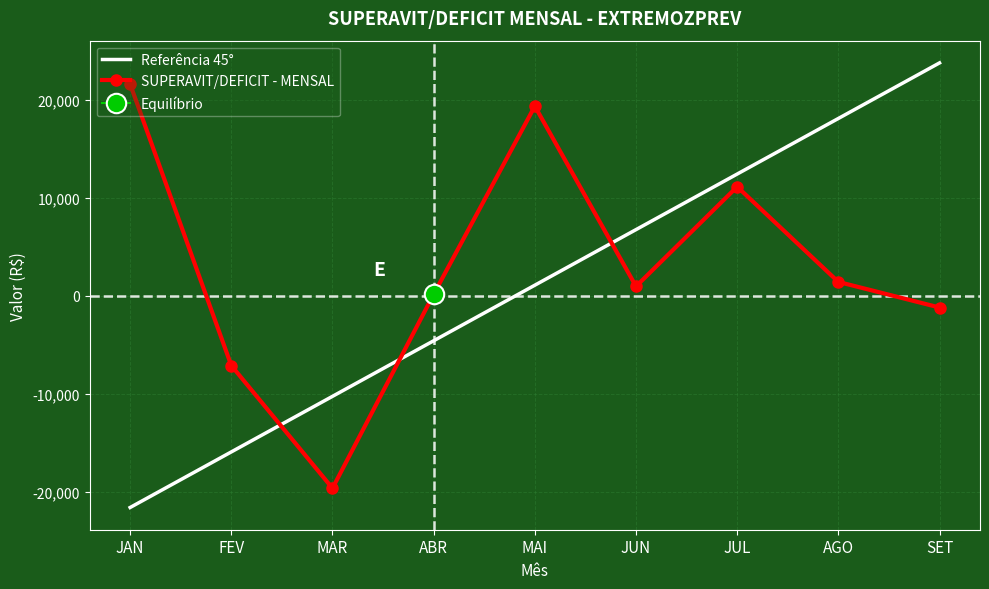

Is this an area chart (filled region under the line)?

No